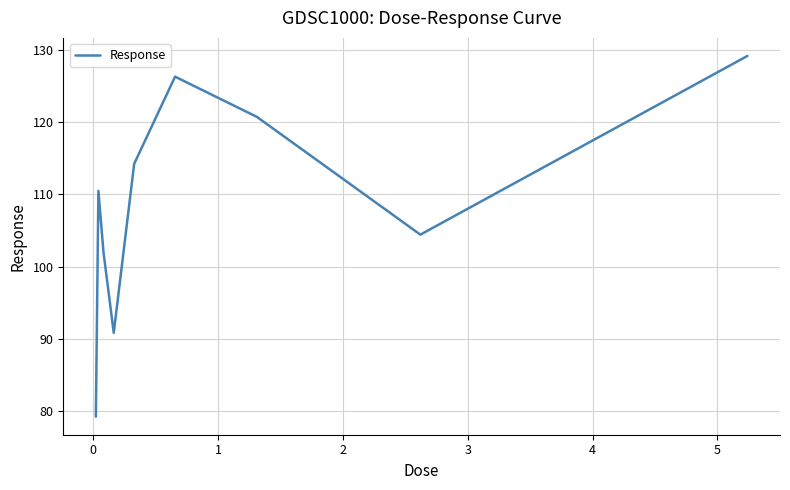

What is the minimum value shown in the chart?

79.2